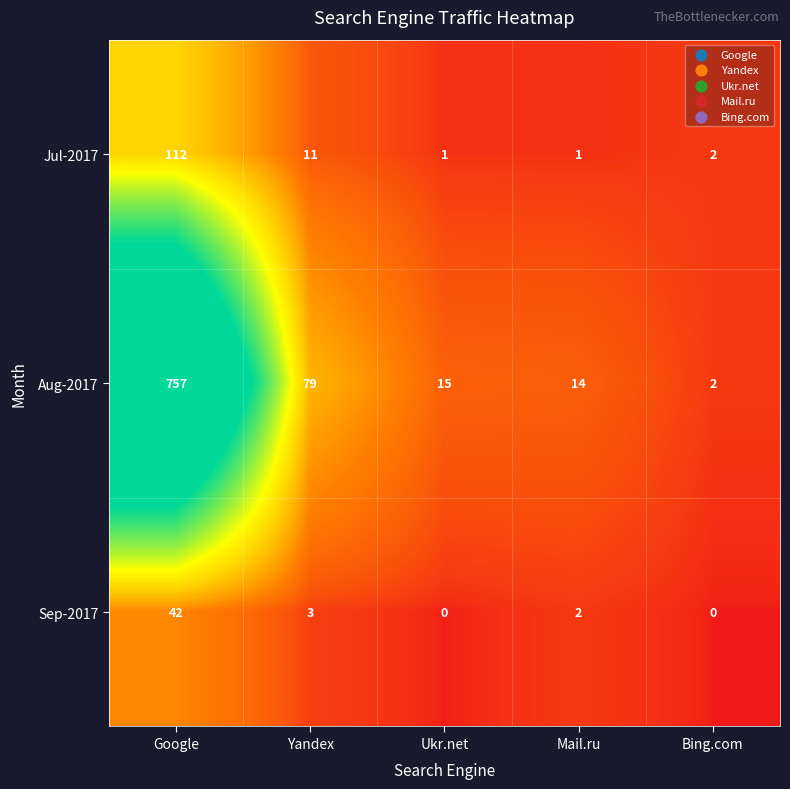

Between Yandex and Bing.com, which series saw the biggest shift?

Aug-2017